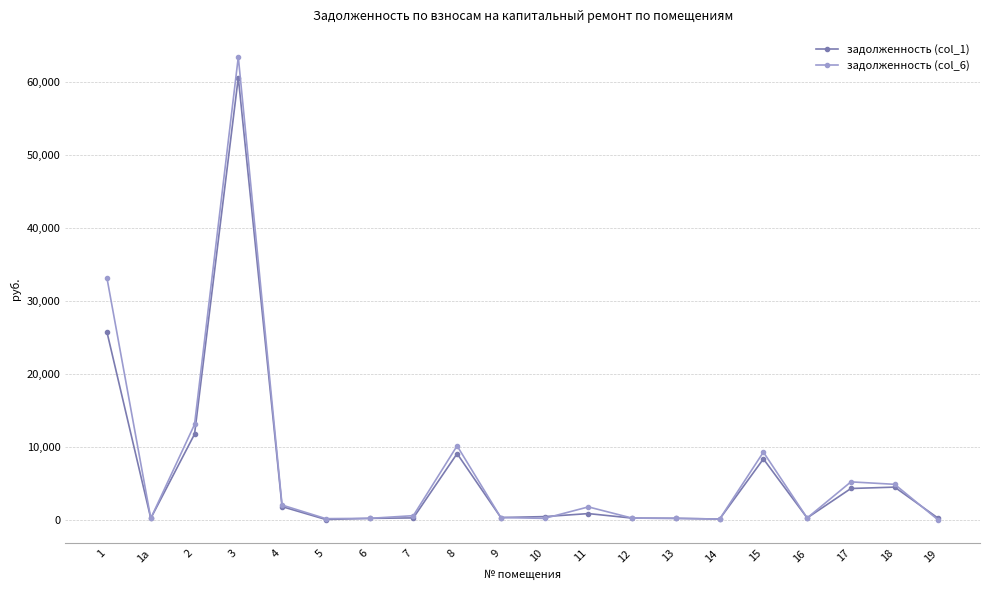

At which label does задолженность (col_1) reach its peak?

3